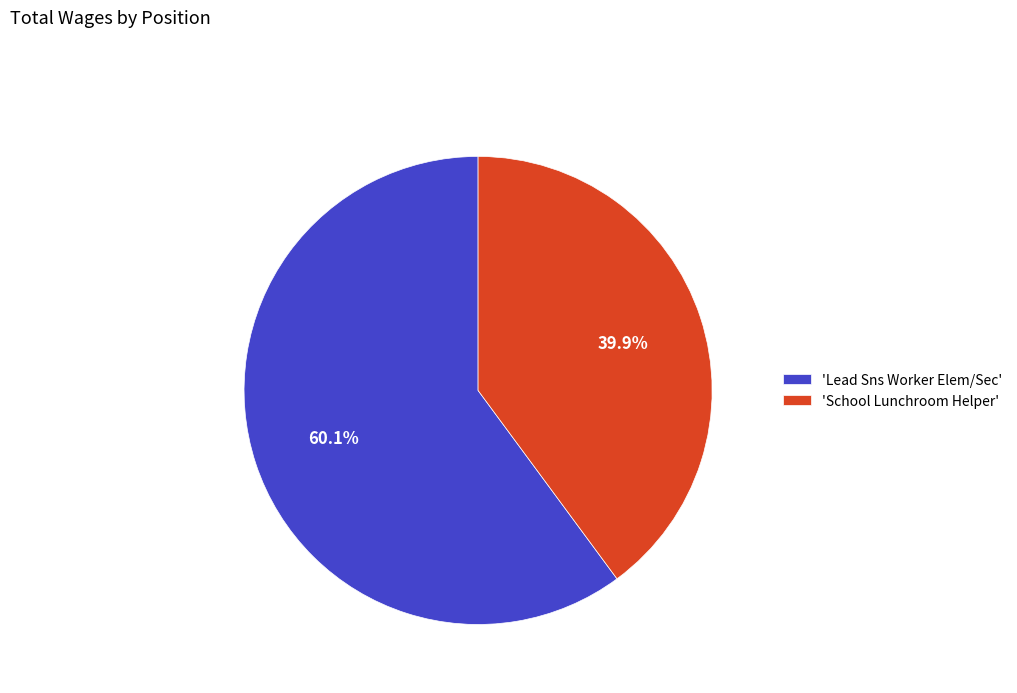

Rank the categories by value from highest to lowest.

'Lead Sns Worker Elem/Sec', 'School Lunchroom Helper'